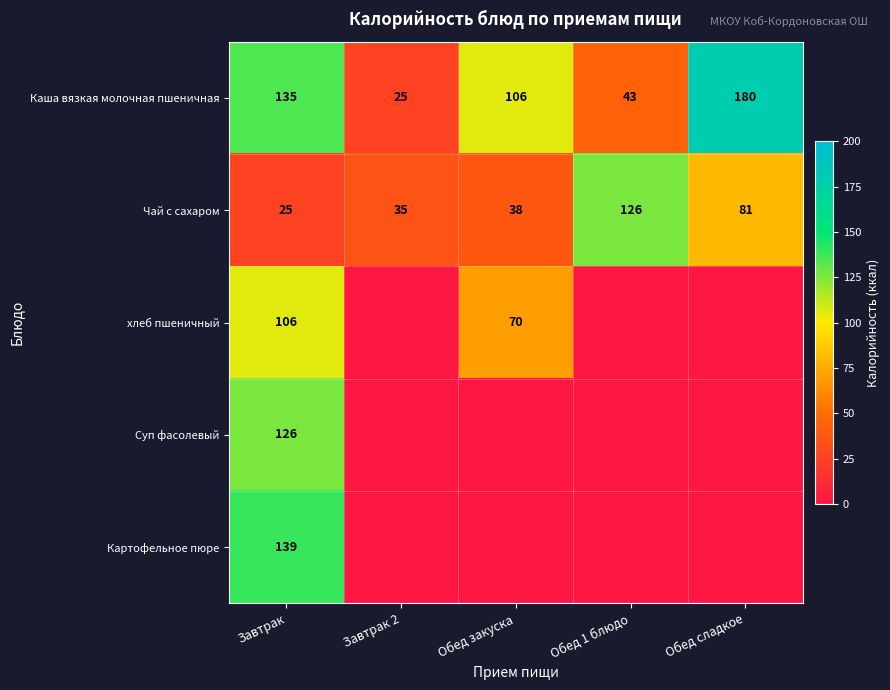

What is the difference between the Каша вязкая молочная пшеничная values at Завтрак and Обед 1 блюдо?

92